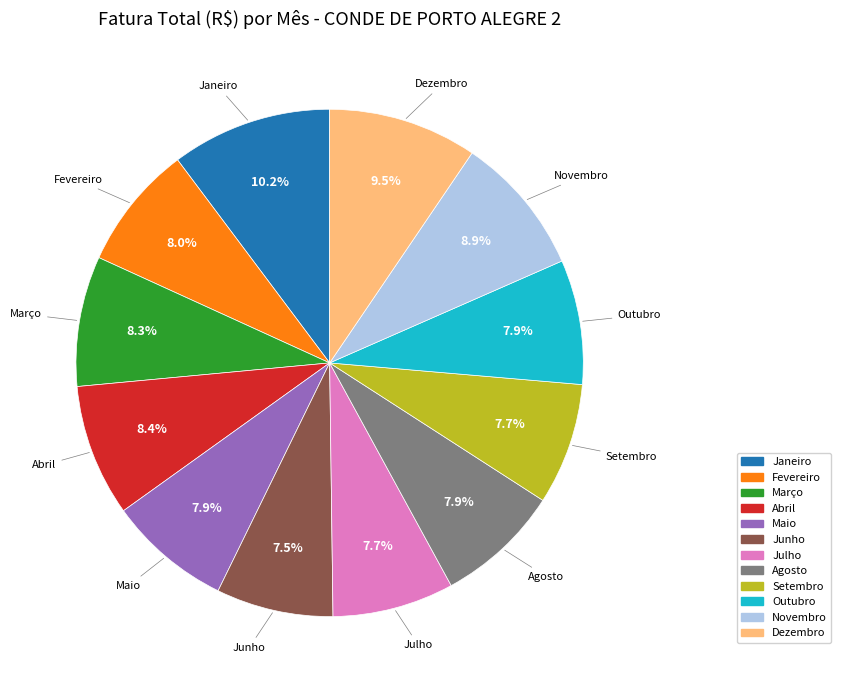

Combined, what portion of the pie is Dezembro and Novembro?

18.4%